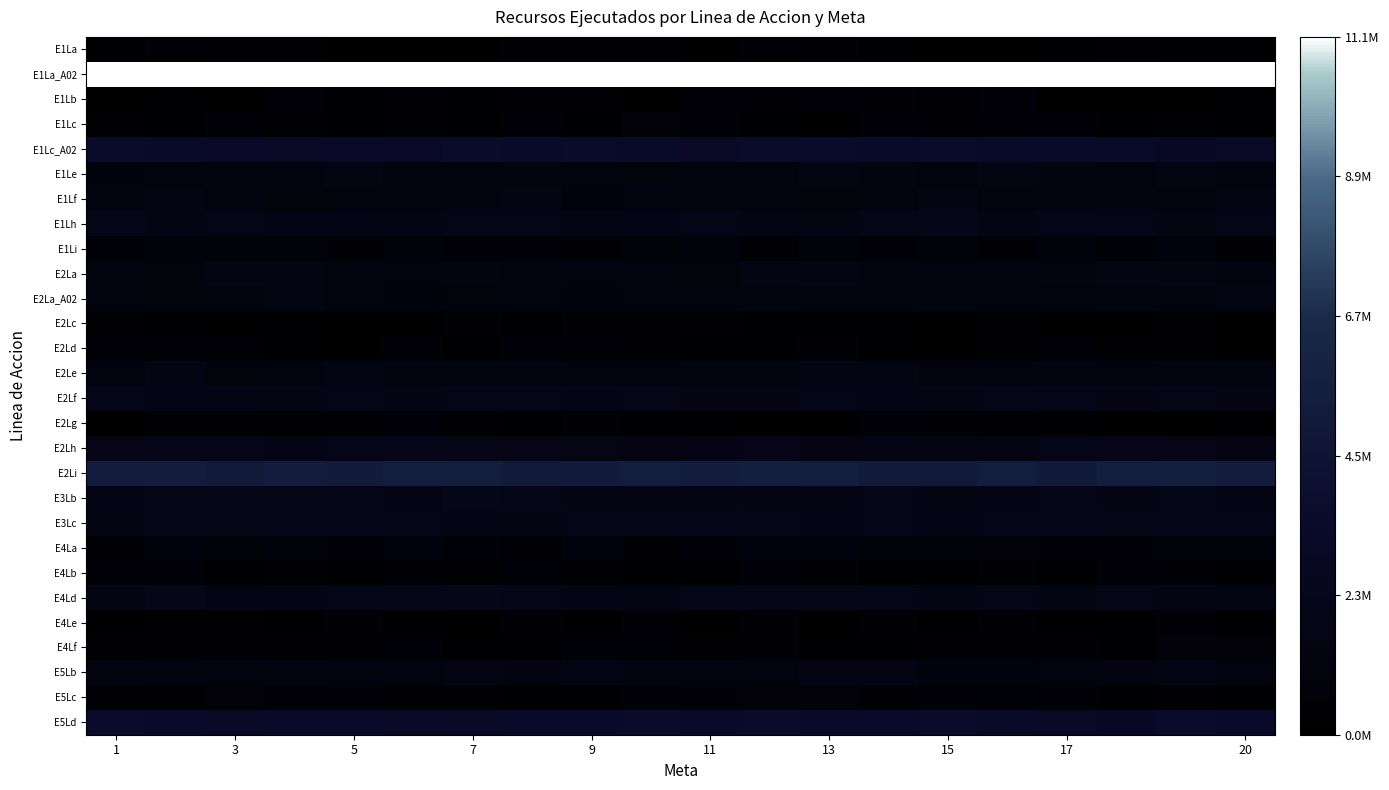

At how many categories does at least one series exceed 3069675?

20